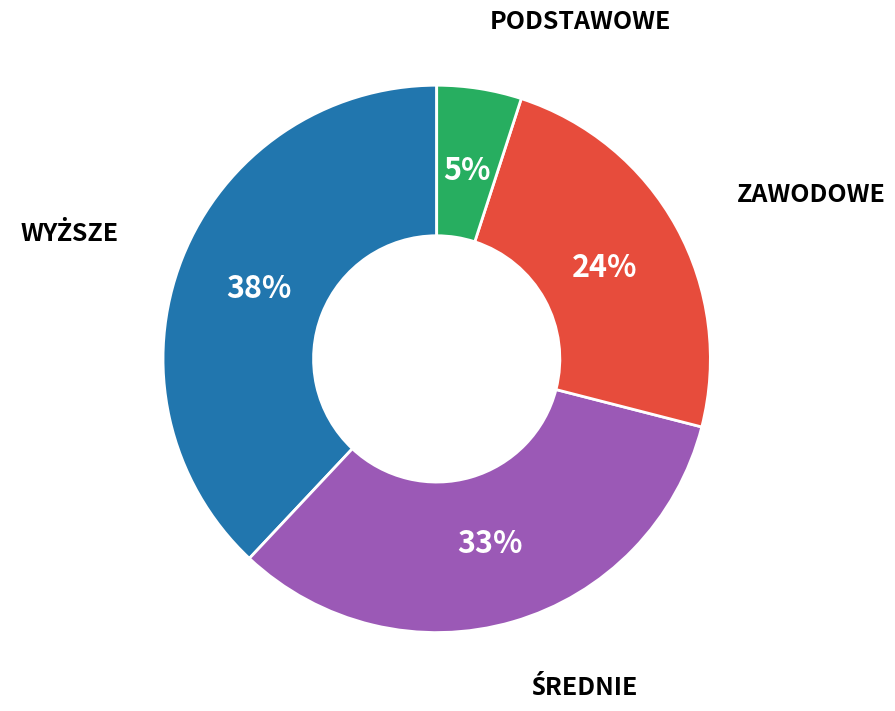

To the nearest percent, what is the difference between the largest and smallest slice percentages?

33%